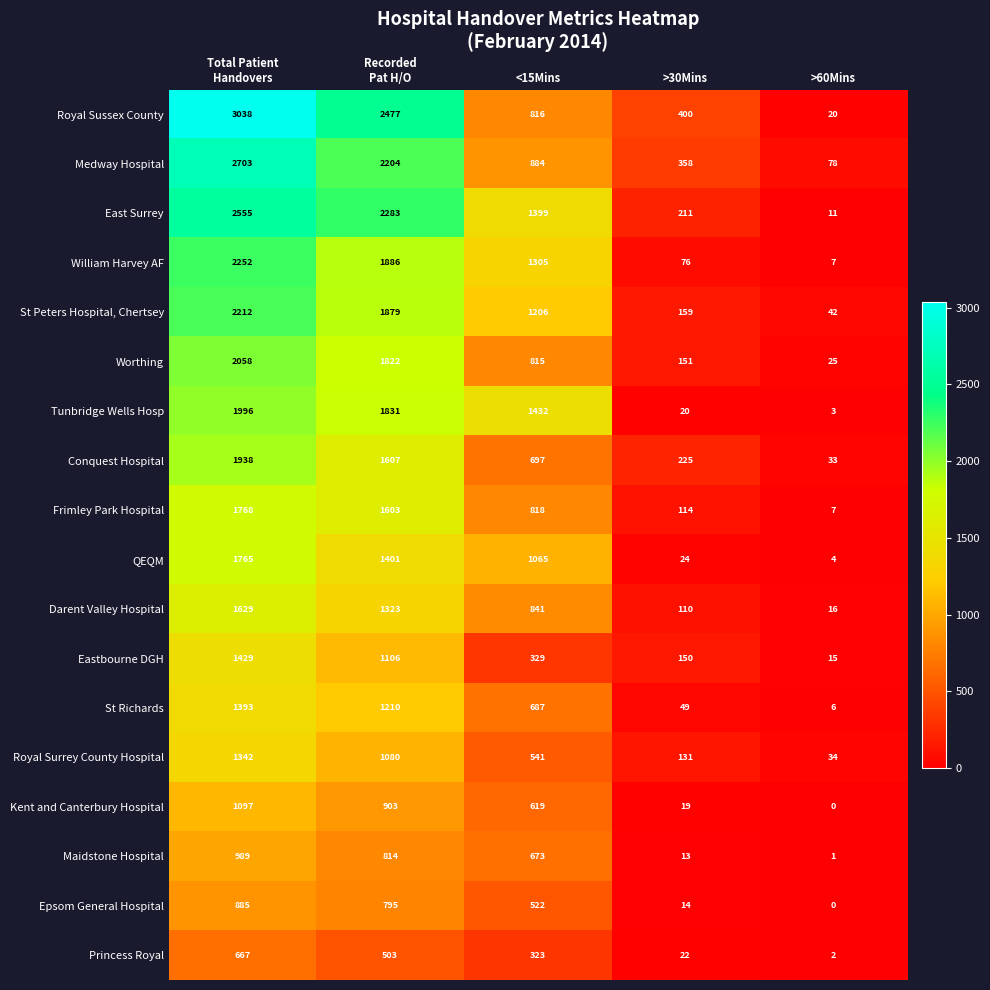

What value does the St Peters Hospital, Chertsey series have at <15Mins, to the nearest 10?

1210